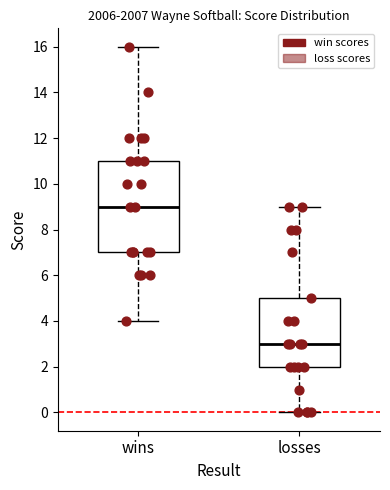

Reading left to right, read every box against the y-axis: the position of its median line, the range the box covers, and the ends of its whiskers. The values are not printed on the chart, so give them approximately, as read against the axis.

wins: median 9, box 7 to 11, whiskers 4 to 16
losses: median 3, box 2 to 5, whiskers 0 to 9